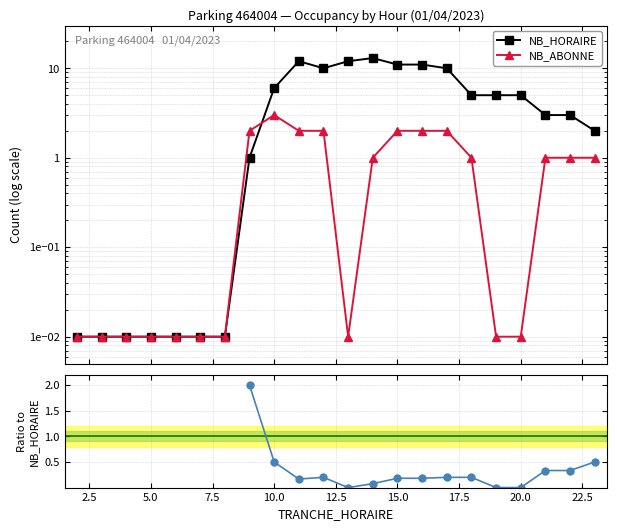

The NB_HORAIRE series shows 0.0 at 5.0. True or false?

True